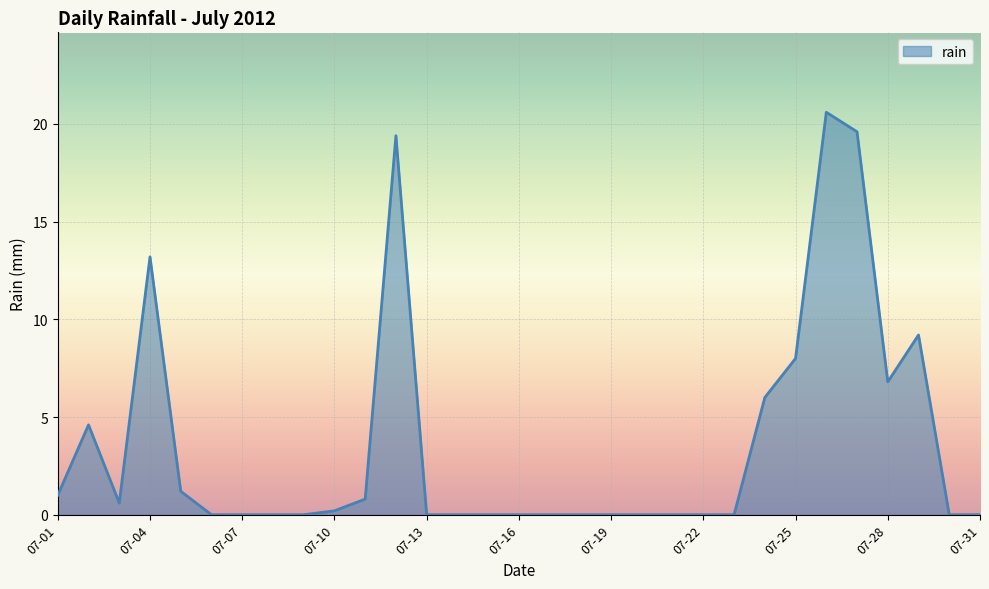

What is the difference between the maximum and minimum values?

20.6